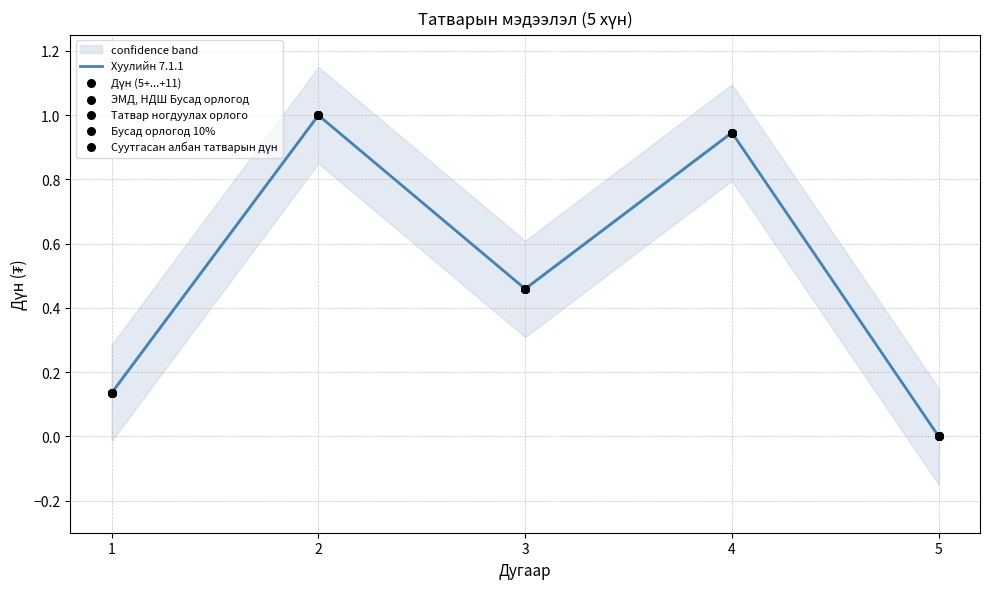

What is the total value across all series at 4?

5.7